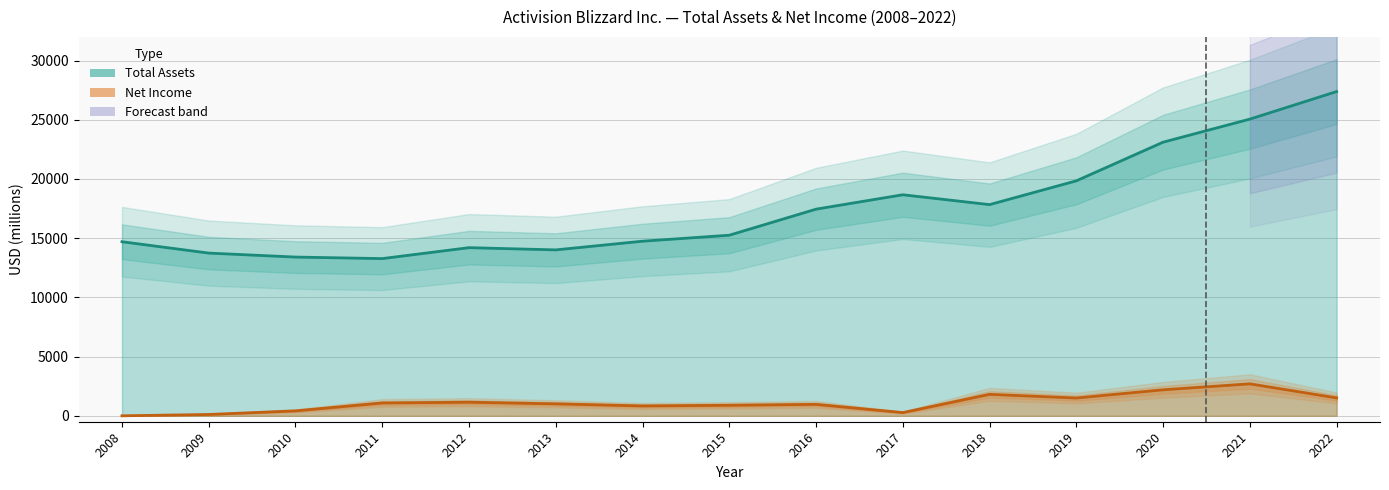

How many values in the Total Assets series exceed 15251?

7